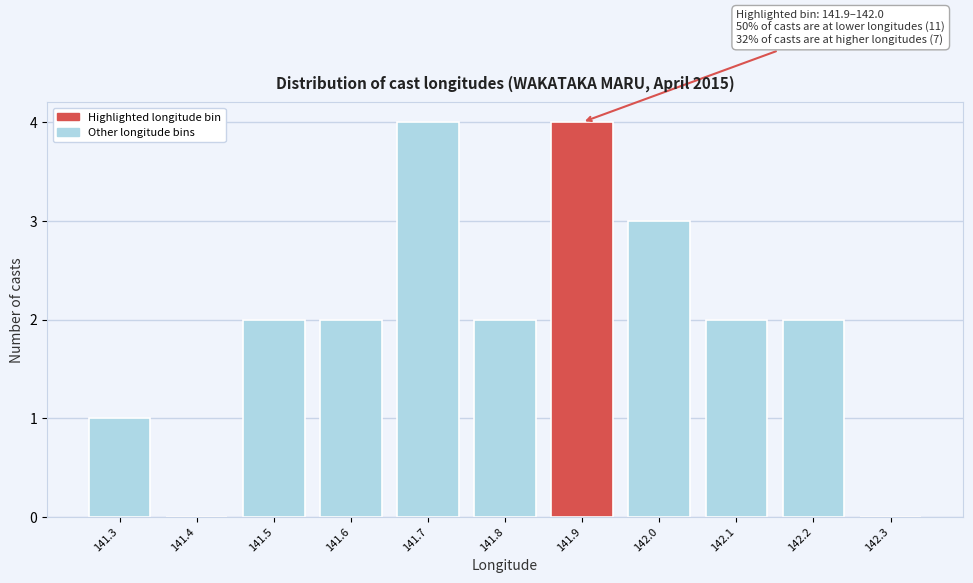

Reading left to right, what are all the values shown in this chart?

141.3=1	141.4=0	141.5=2	141.6=2	141.7=4	141.8=2	141.9=4	142.0=3	142.1=2	142.2=2	142.3=0